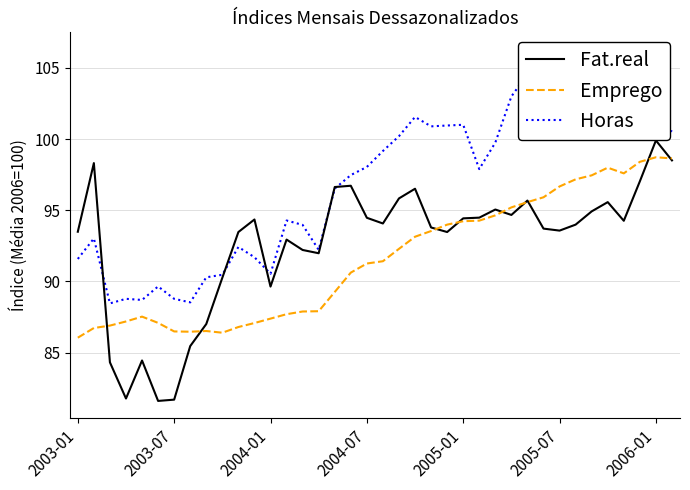

What is the difference between the second highest and second lowest values in the Fat.real series?

16.8